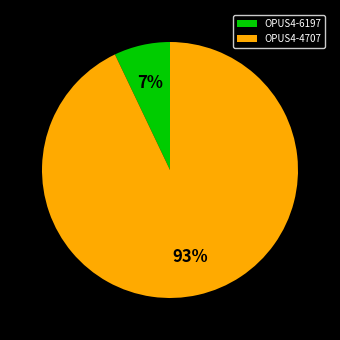

Rank the categories by value from highest to lowest.

OPUS4-4707, OPUS4-6197